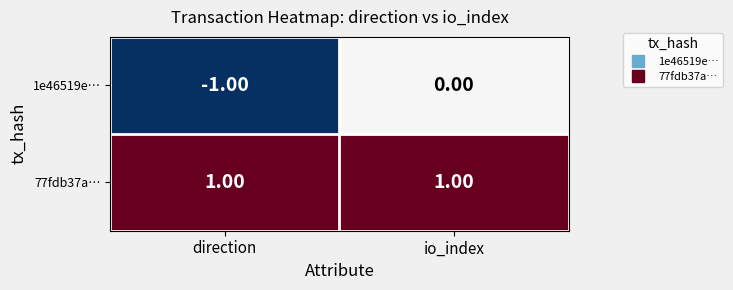

At which category is the sum across all series the highest?

io_index